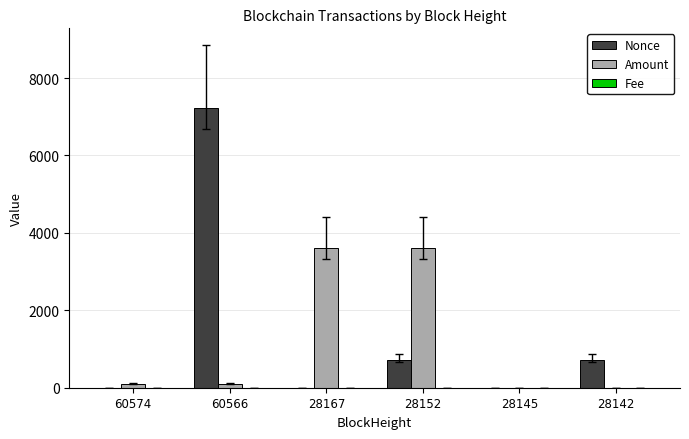

What is the maximum value shown in the chart?

7218.0